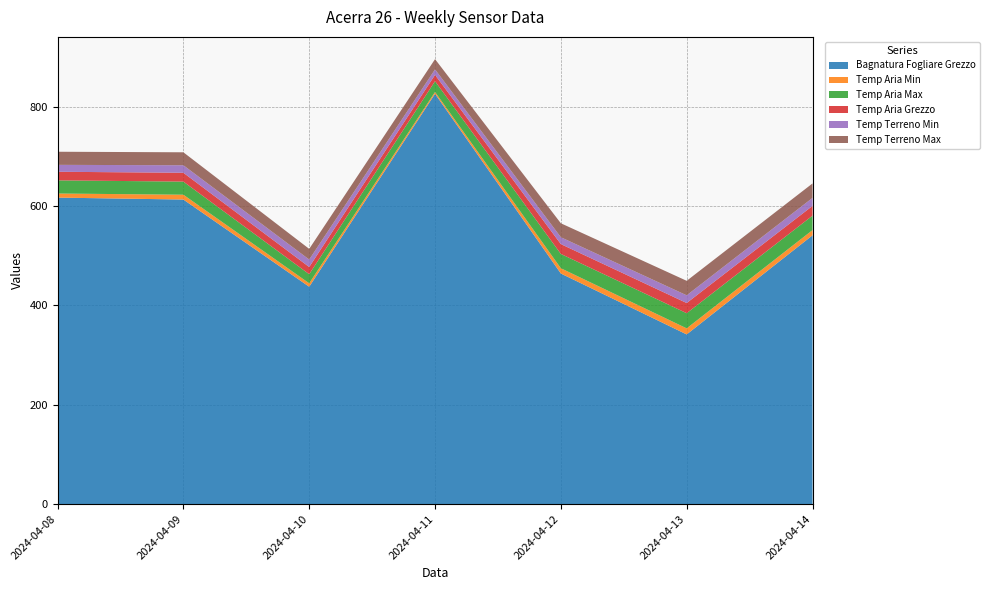

Reading right to left, what are all the values shown in this chart?

Bagnatura Fogliare Grezzo: 541.0	341.5	464.1	825.9	437.5	613.0	616.9
Temp Aria Min: 10.5	12.2	10.6	3.6	6.9	9.7	8.2
Temp Aria Max: 29.1	30.5	28.8	21.7	18.3	26.4	26.5
Temp Aria Grezzo: 19.6	20.5	19.8	12.7	14.5	17.8	17.3
Temp Terreno Min: 16.1	15.5	13.8	11.1	15.0	15.1	13.9
Temp Terreno Max: 29.1	29.2	28.1	20.6	21.5	26.1	26.4